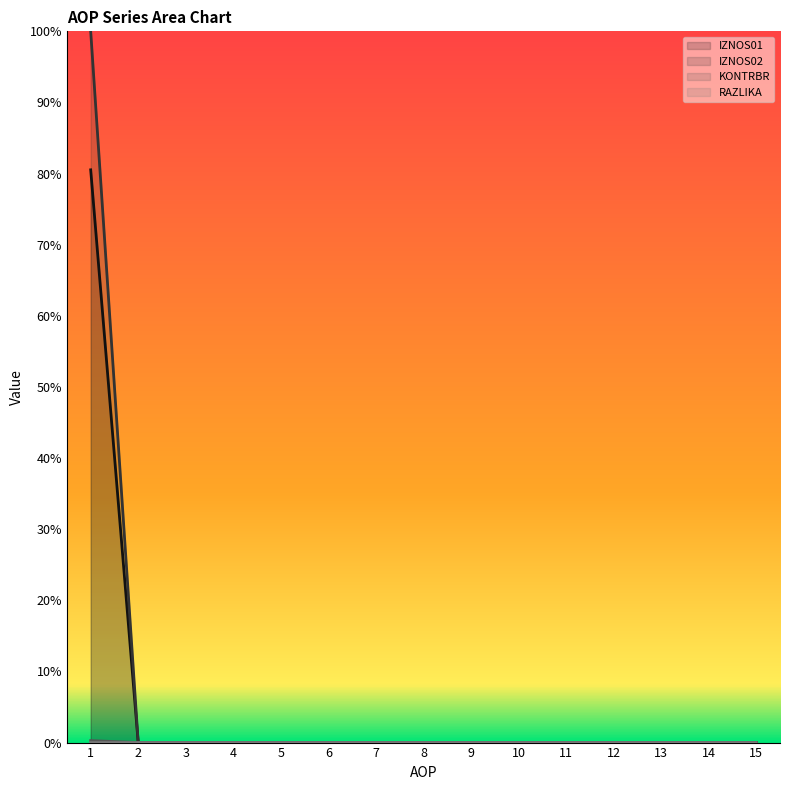

How many lines are shown in the chart?

4